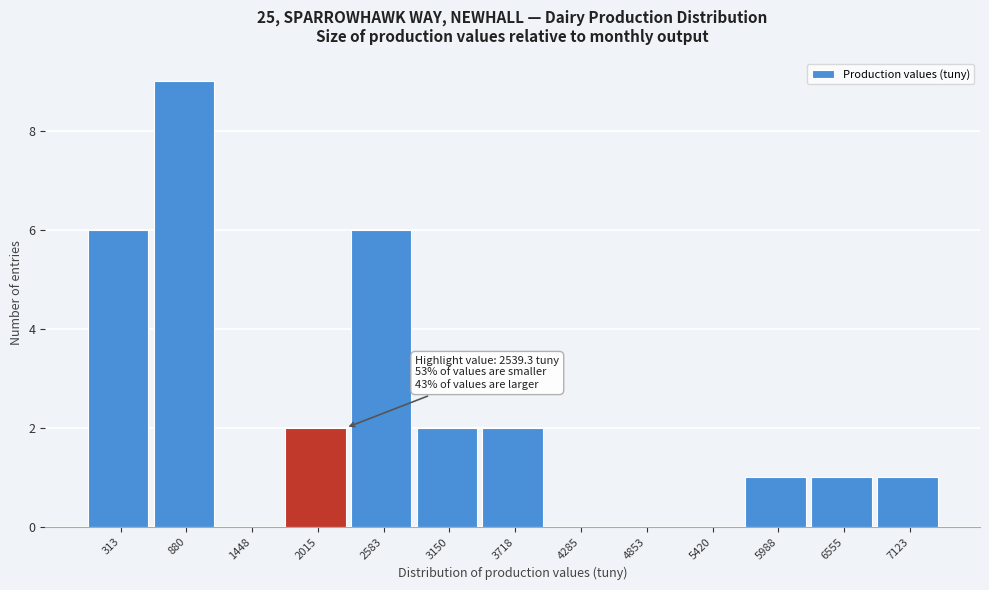

Reading left to right, transcribe all the data shown in this chart.

313=6	880=9	1448=0	2015=2	2583=6	3150=2	3718=2	4285=0	4853=0	5420=0	5988=1	6555=1	7123=1